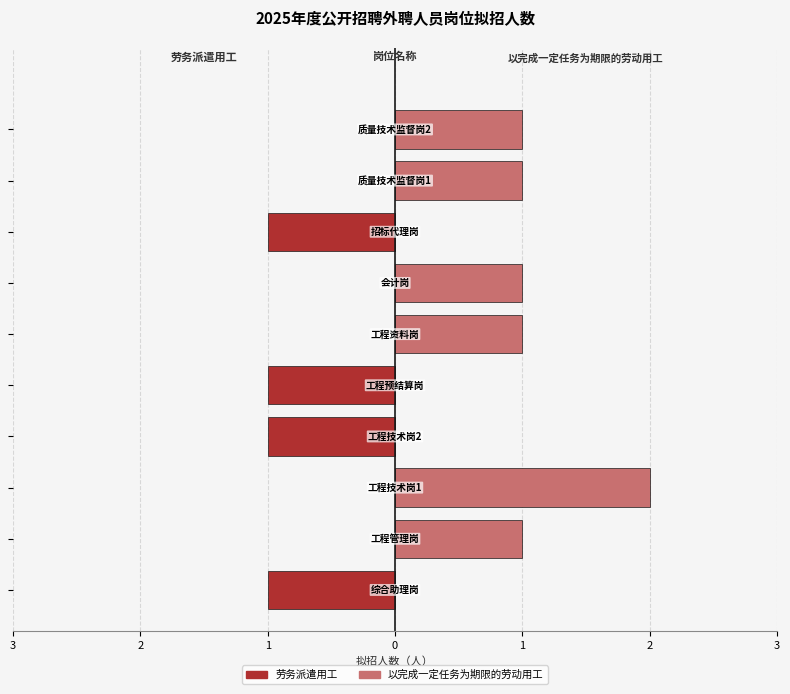

True or false: 以完成一定任务为期限的劳动用工 has a value of 1 at 2.

True